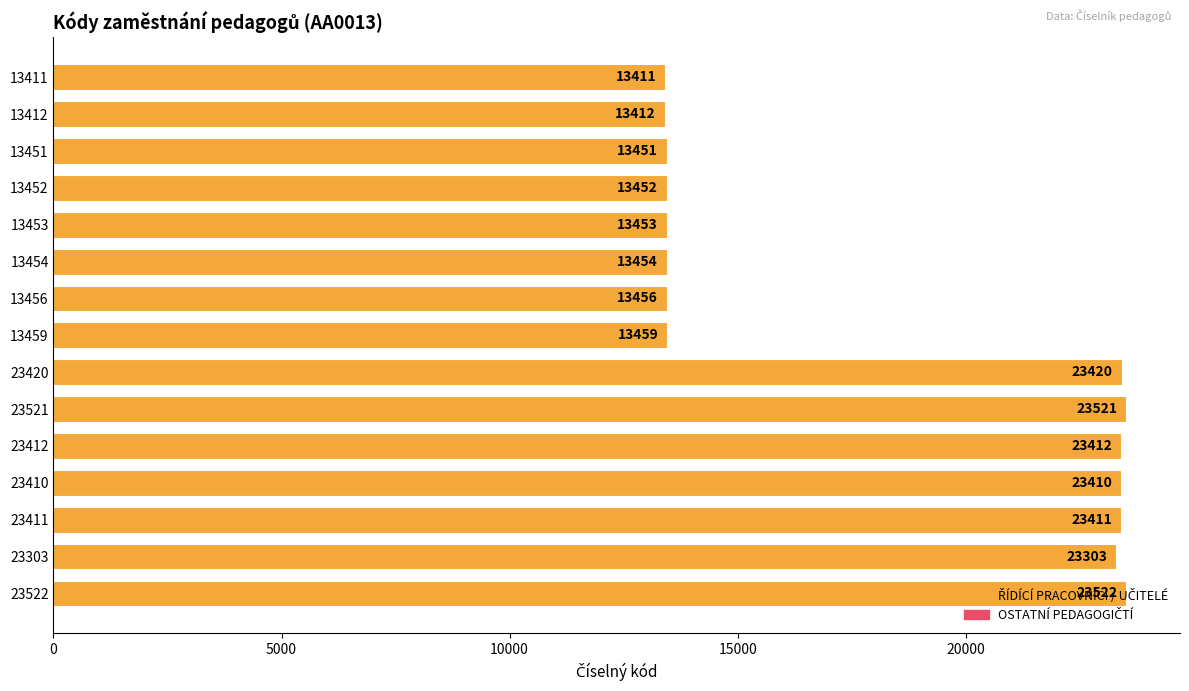

Approximately how many times larger is the value at 13456 compared to 13452?

1.0